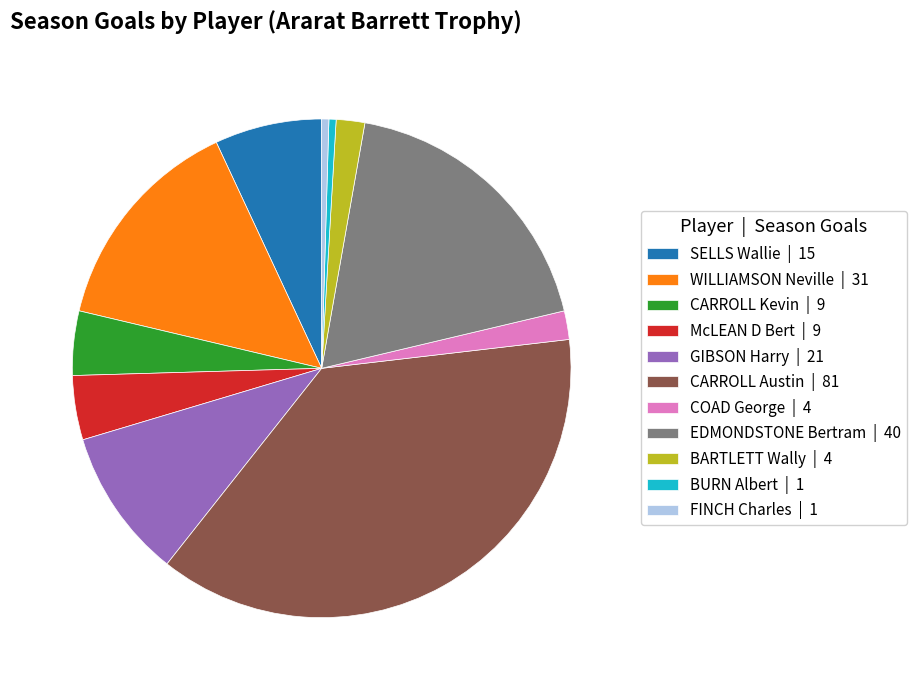

Which slice is the largest?

CARROLL Austin